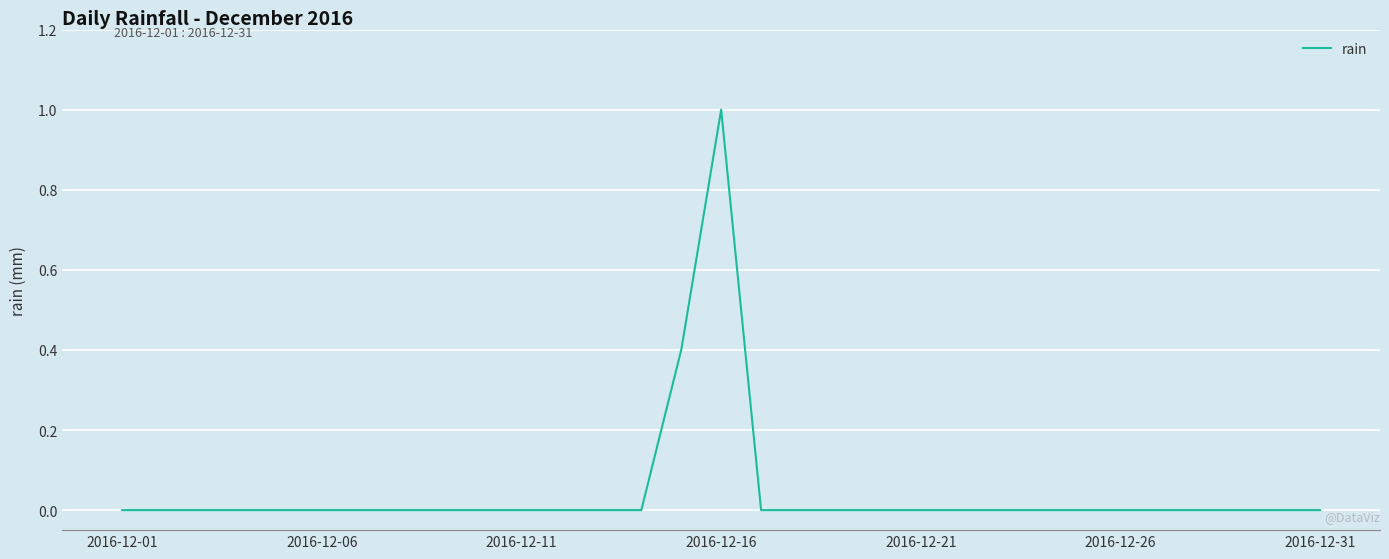

What is the difference between the maximum and minimum values?

1.0